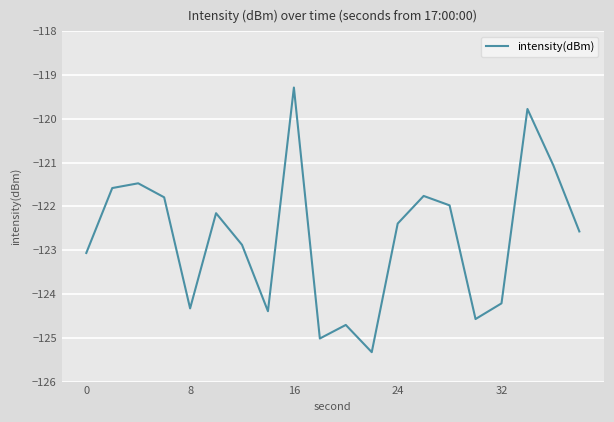

What is the sum of all values?

-2454.3